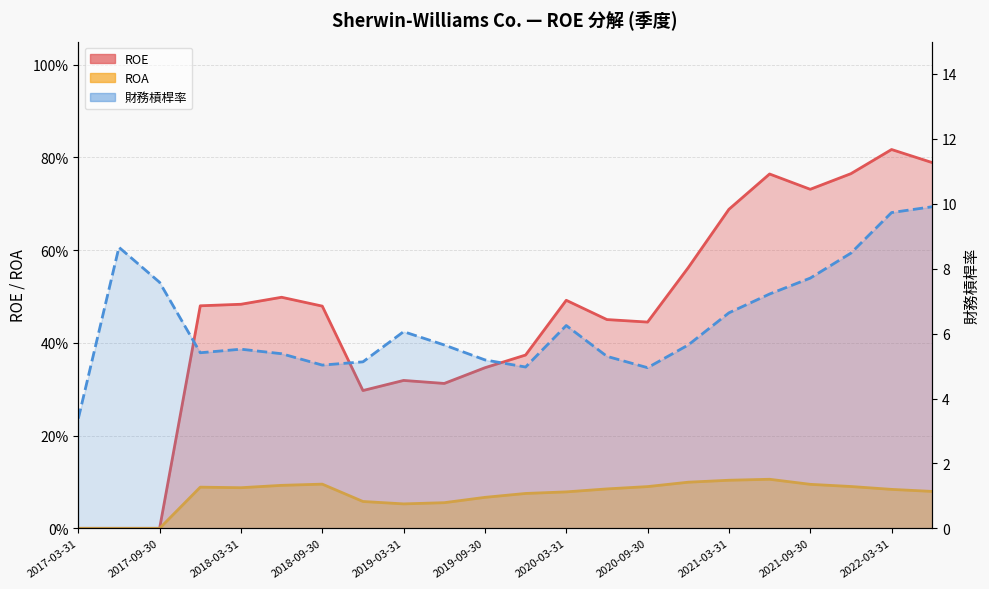

Read the 財務槓桿率 value at 2021-09-30.

7.7